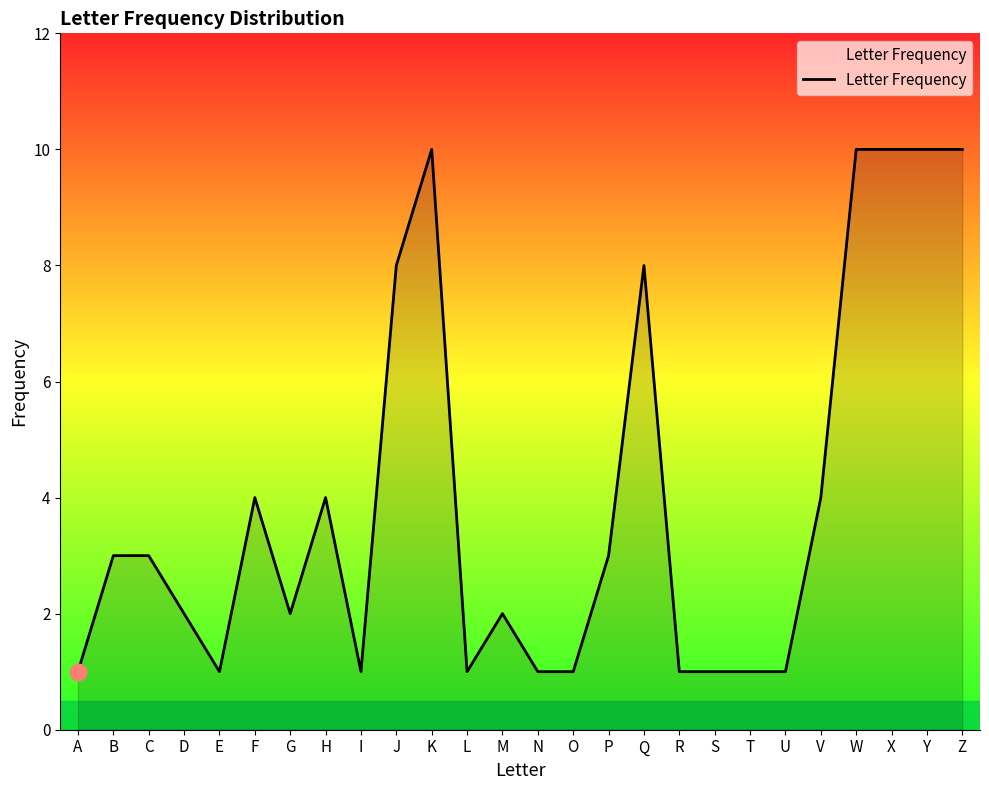

Read the value at F.

4